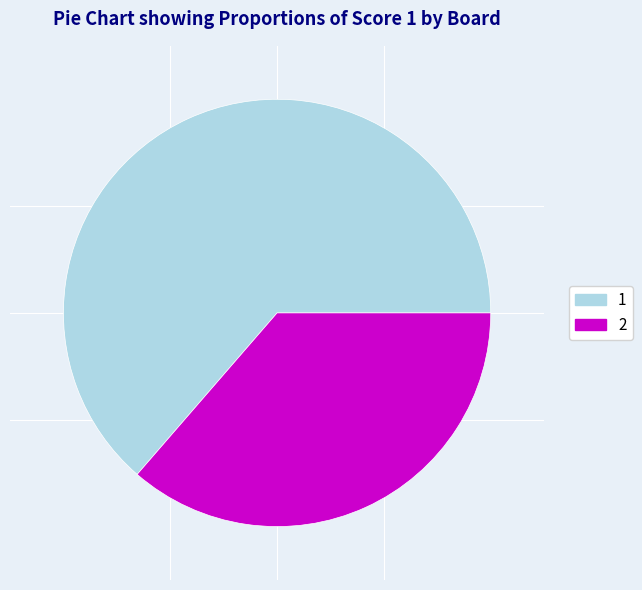

The 2 slice represents 36% of the pie. True or false?

True